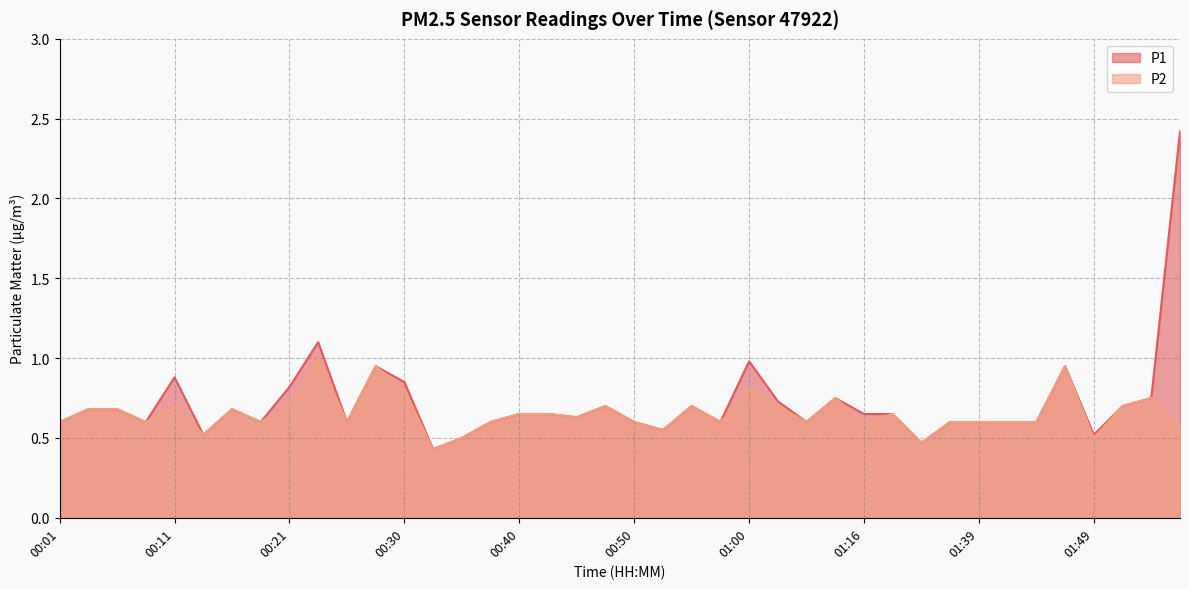

True or false: P2 and P1 cross at least once.

False